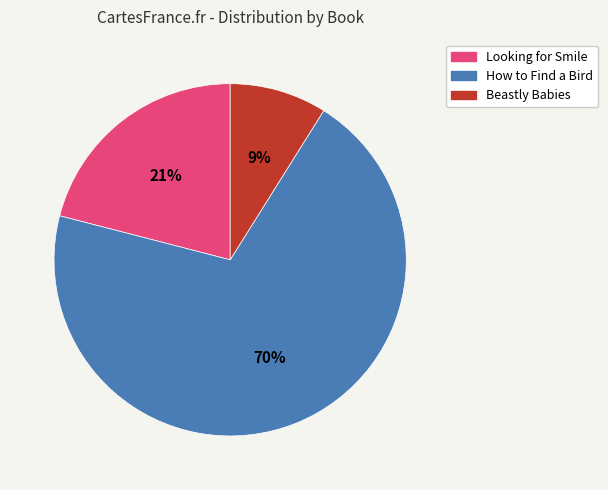

What is the ratio of the value at How to Find a Bird to the value at Looking for Smile?

3.3